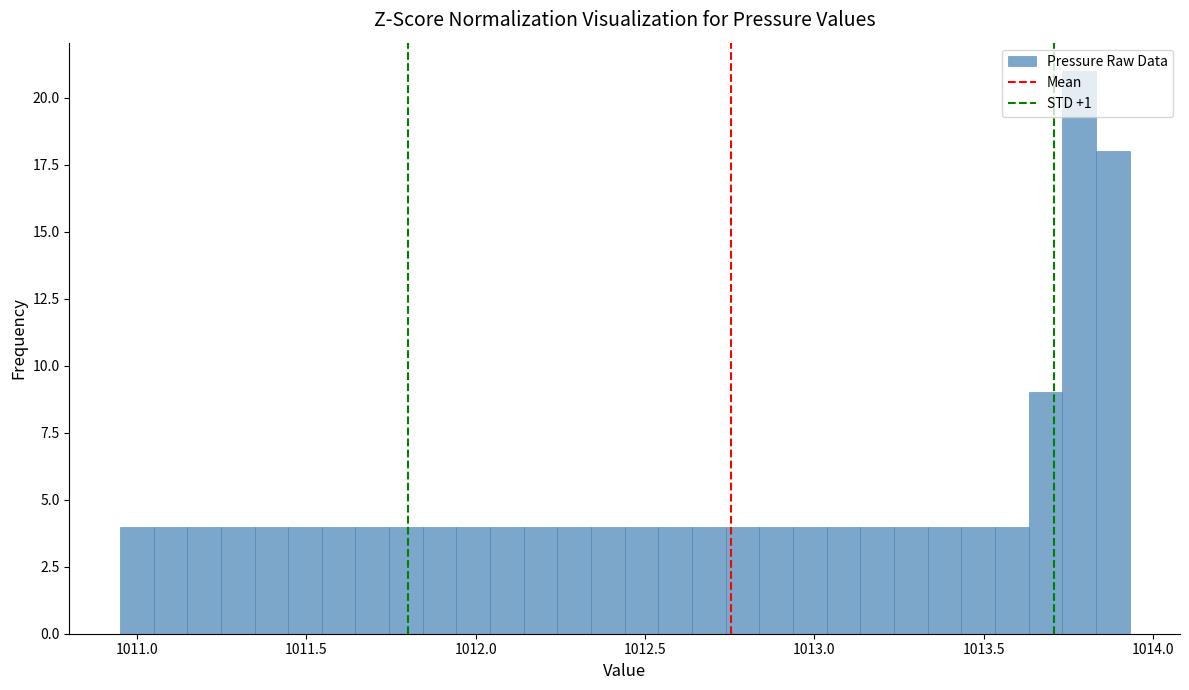

Read against the x-axis, roughly where is the centre of the tallest bar?

1013.80